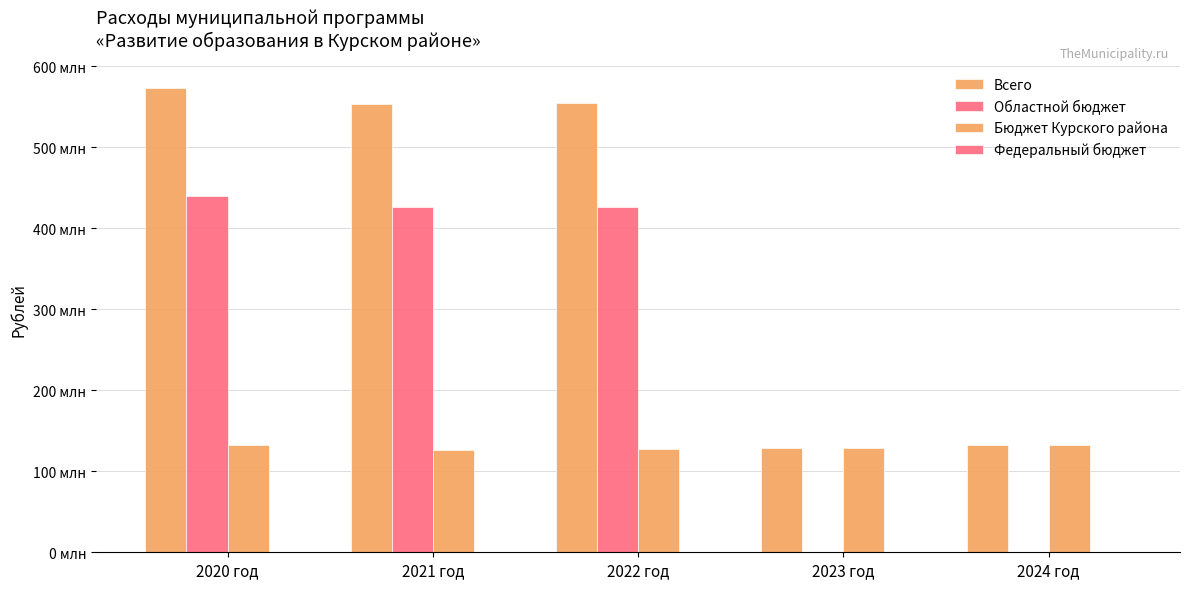

List the series in order of their overall mean, highest first.

Всего, Областной бюджет, Бюджет Курского района, Федеральный бюджет